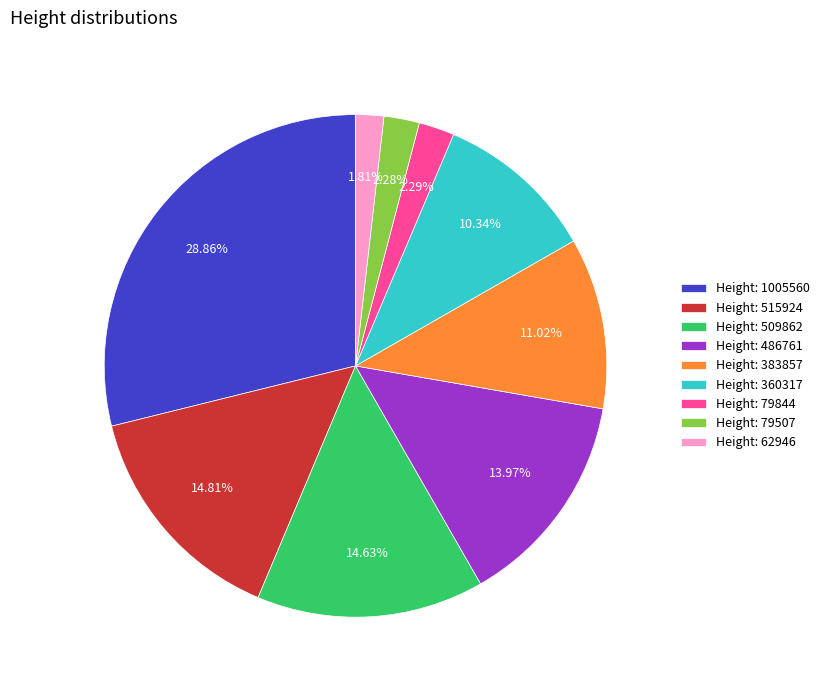

Do Height: 79507 and Height: 62946 together represent more than half of the pie?

No